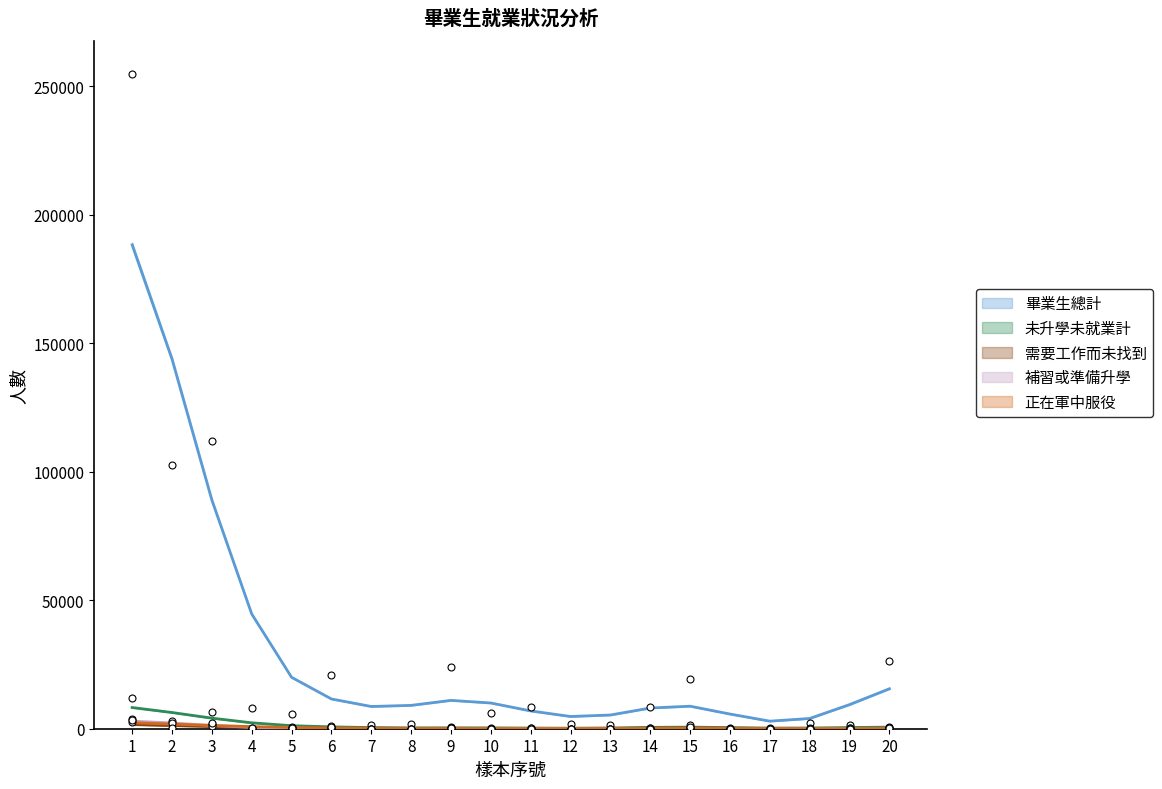

What is the total value across all series at 20?

27686